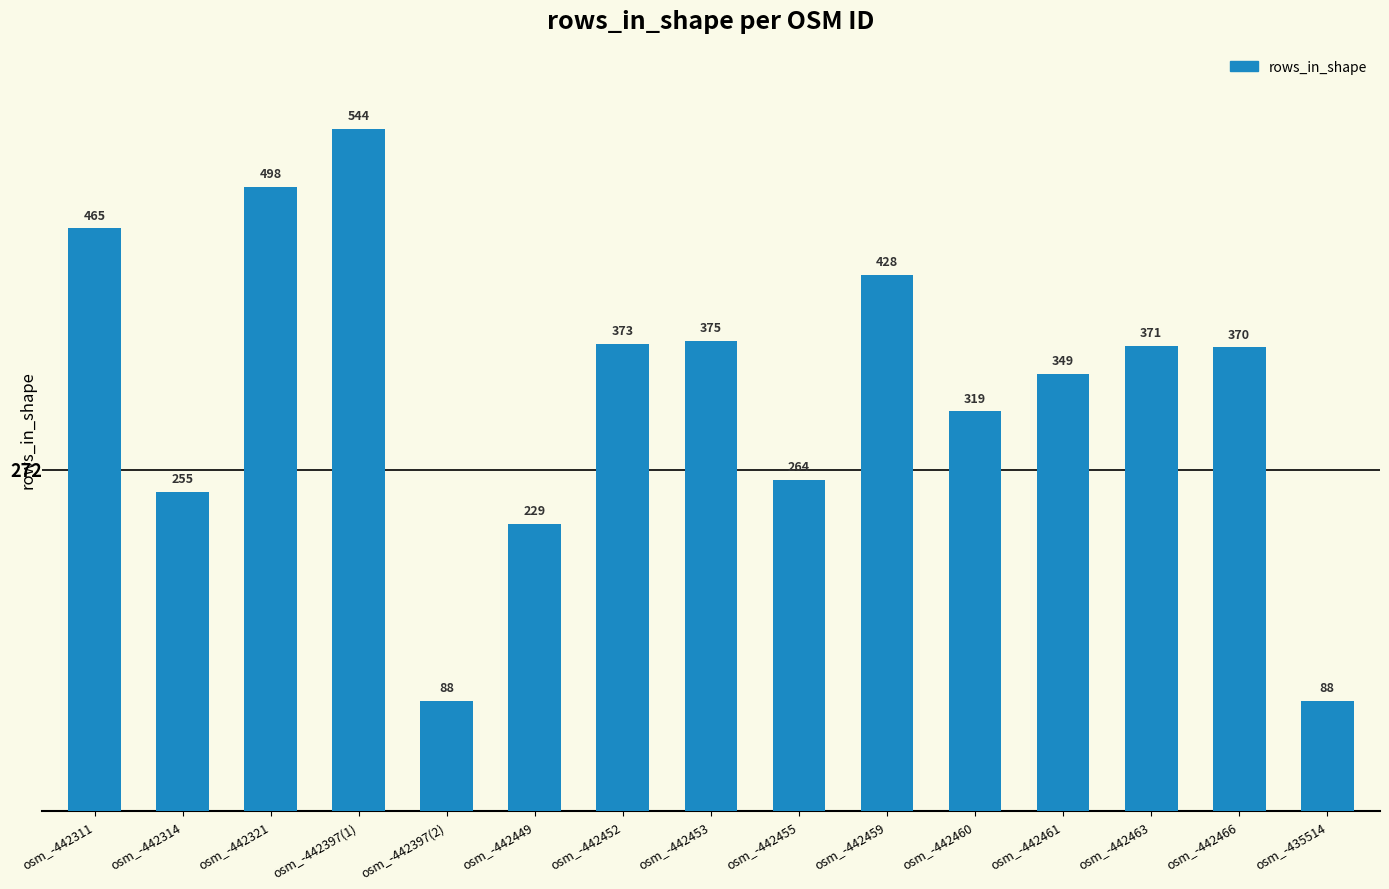

How many bars are there in total?

15